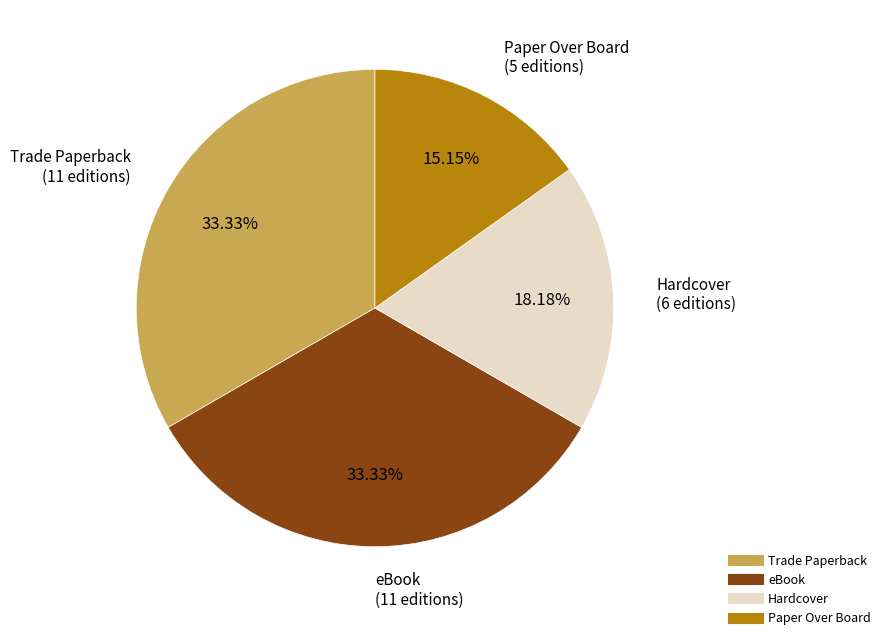

To the nearest percent, what percentage of the pie is eBook?

33%